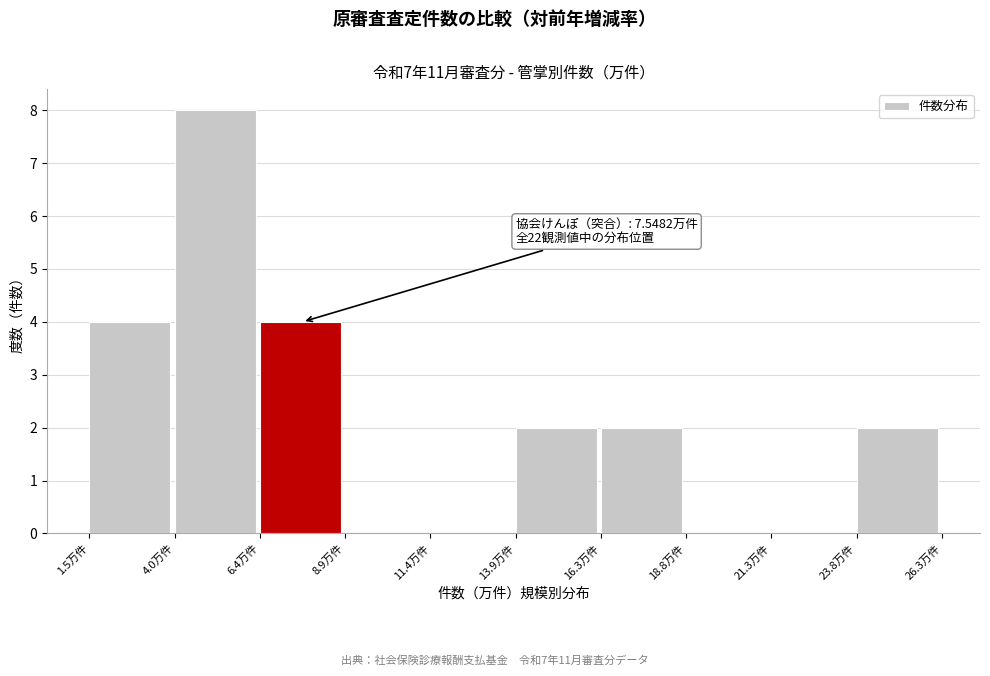

Which range on the x-axis has the tallest bar?

4.0 to 6.5